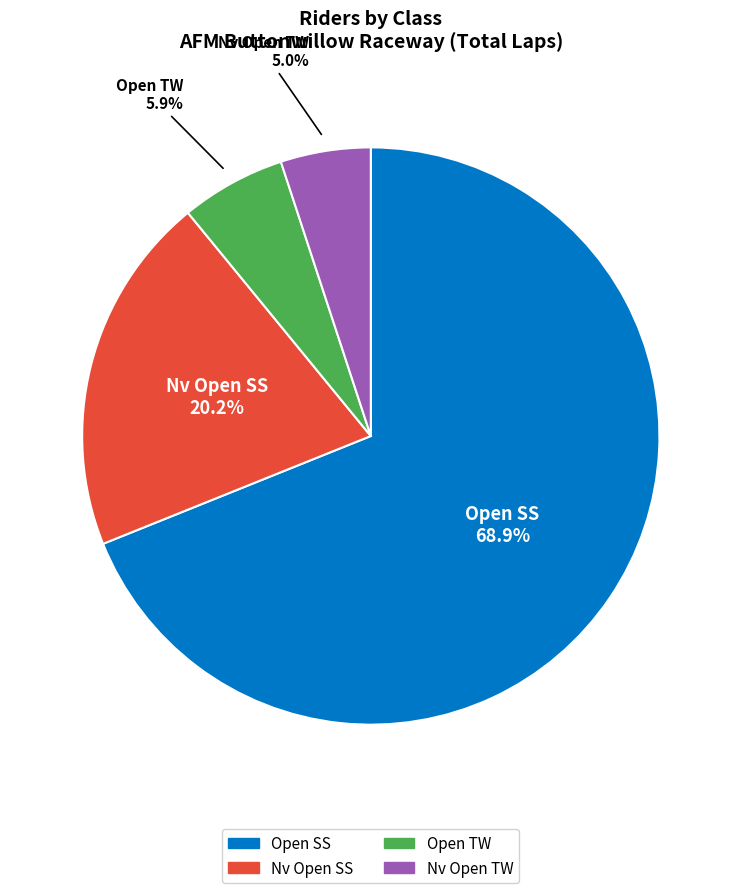

Which slice is the largest?

Open SS